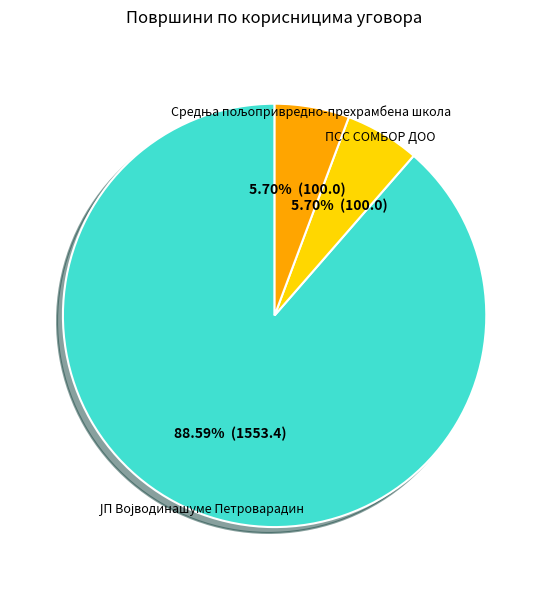

Is there any slice that represents more than half of the pie?

Yes